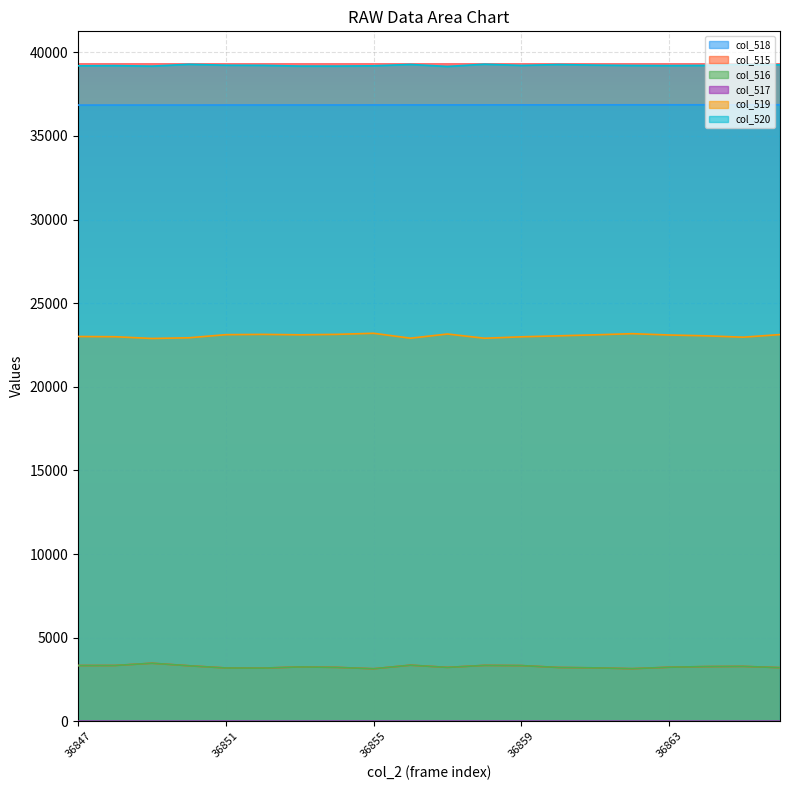

At how many categories does at least one series exceed 36800?

20